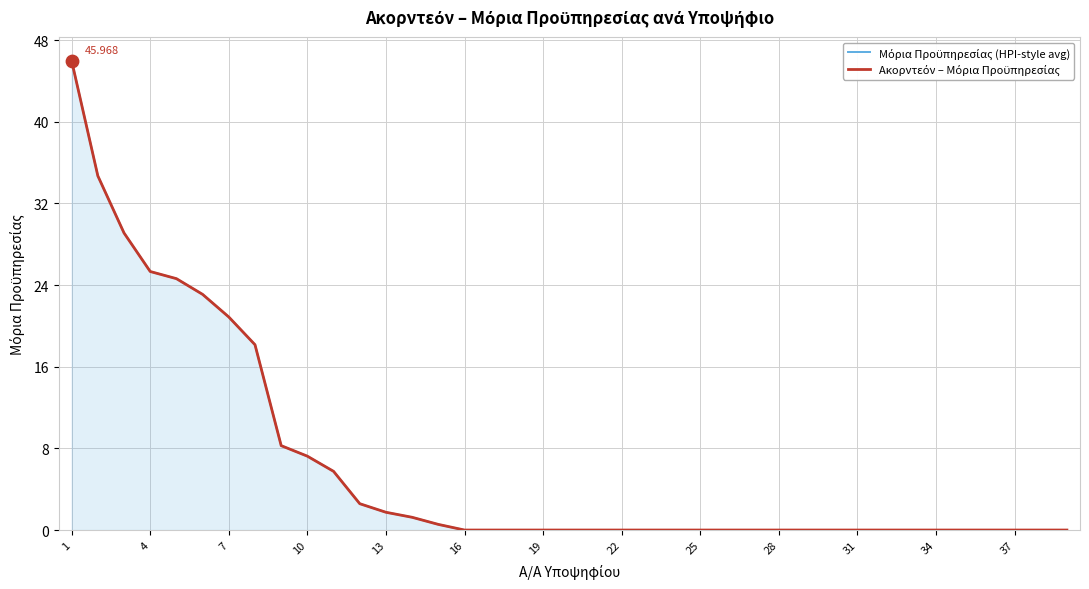

Which series reaches the maximum Y coordinate?

Μόρια Προϋπηρεσίας (HPI-style avg)